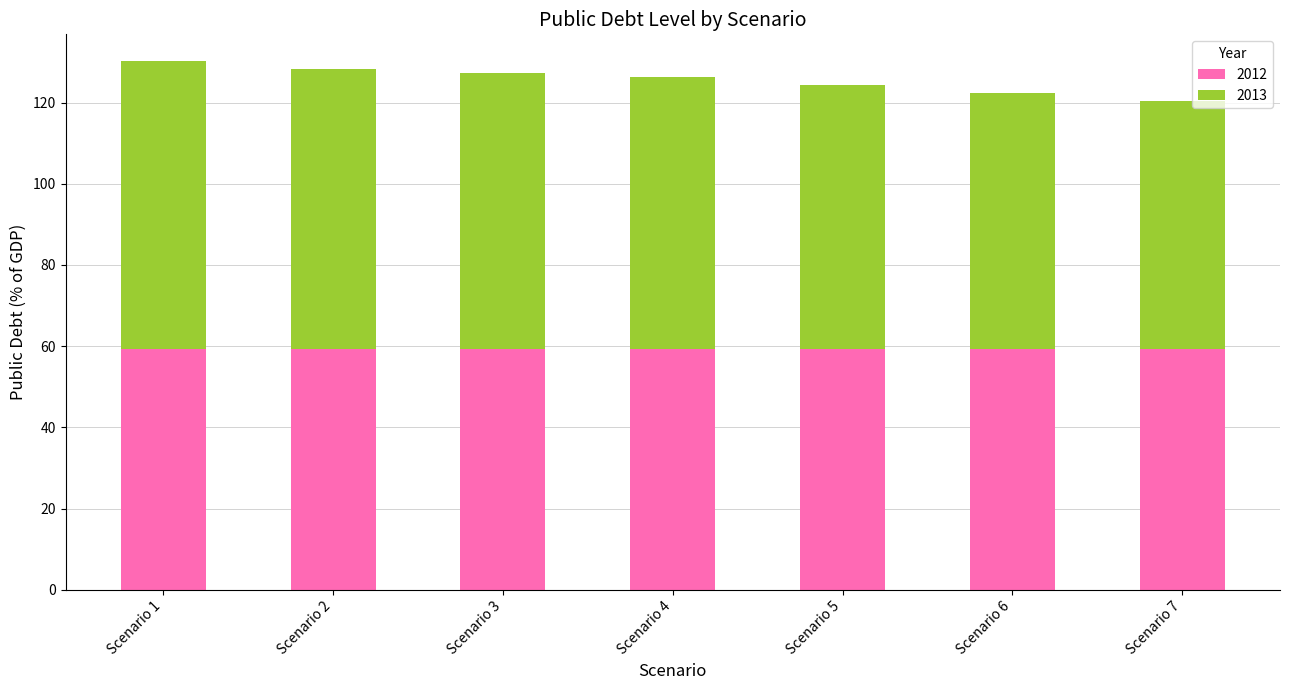

Are the bars horizontal?

No